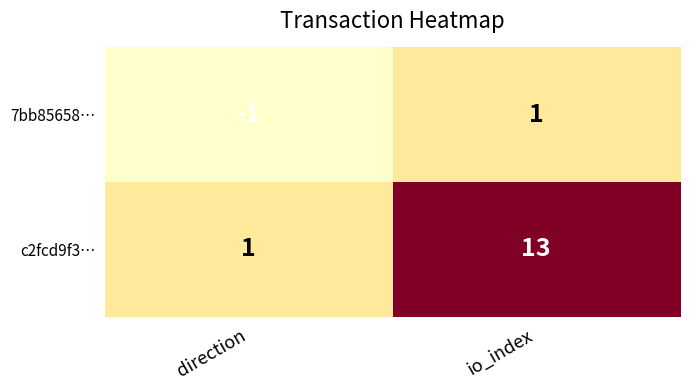

At how many categories does at least one series exceed 10?

1